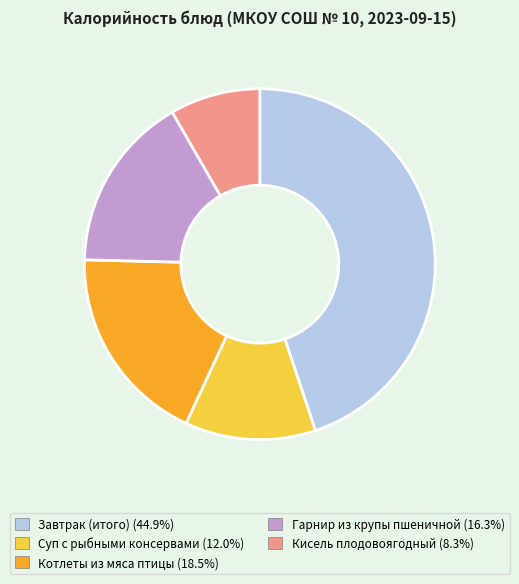

True or false: Завтрак (итого) accounts for 45% of the total.

True